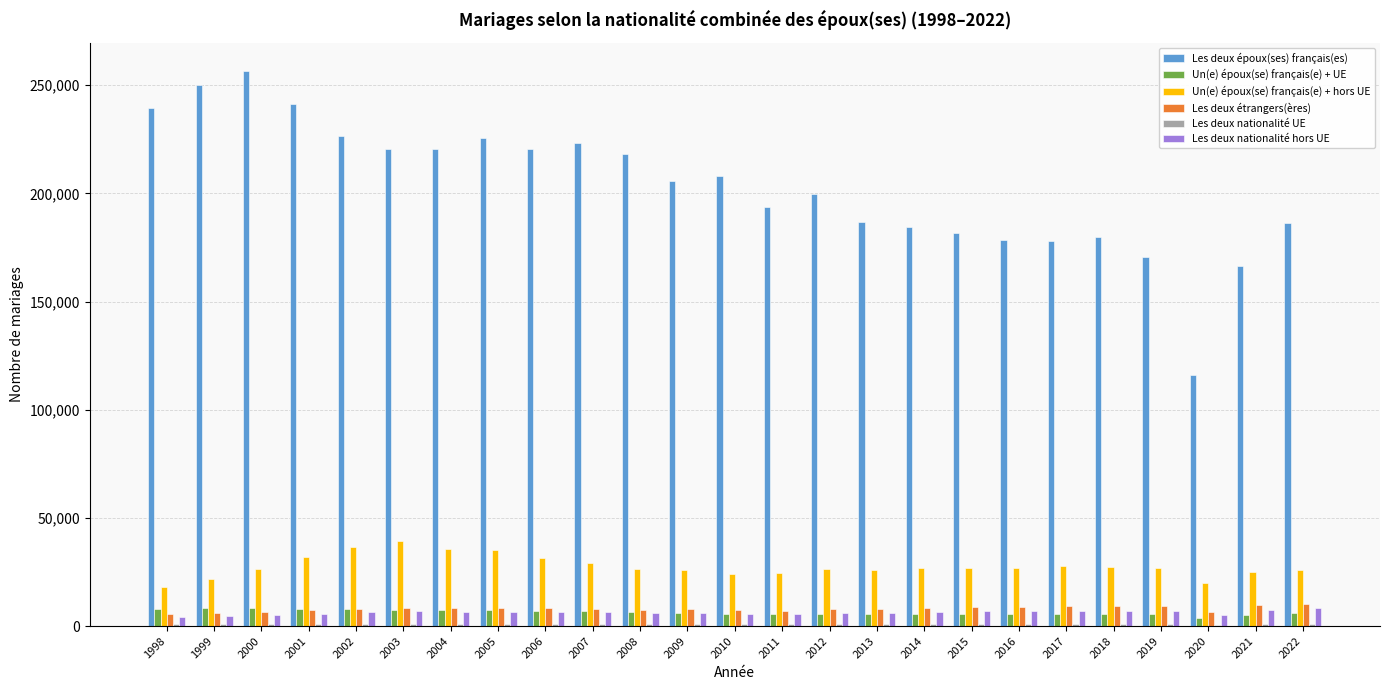

True or false: Un(e) époux(se) français(e) + hors UE has a value of 36593 at 2002.

True